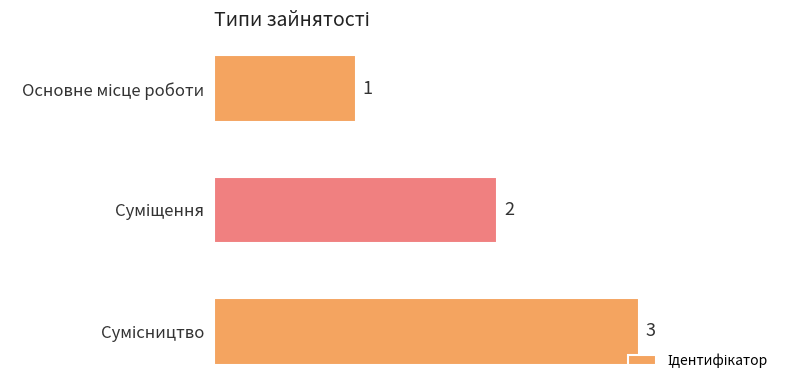

What is the value of the 3rd bar from the top?

3